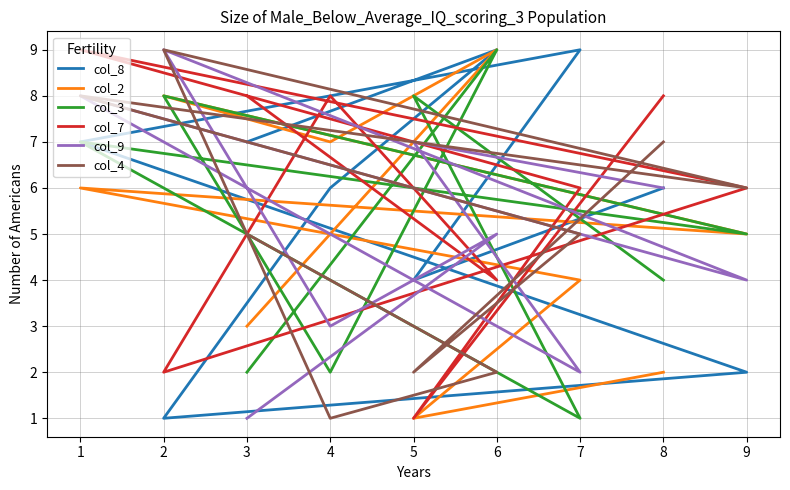

List the series in order of their peak value, lowest first.

col_8, col_2, col_3, col_7, col_9, col_4